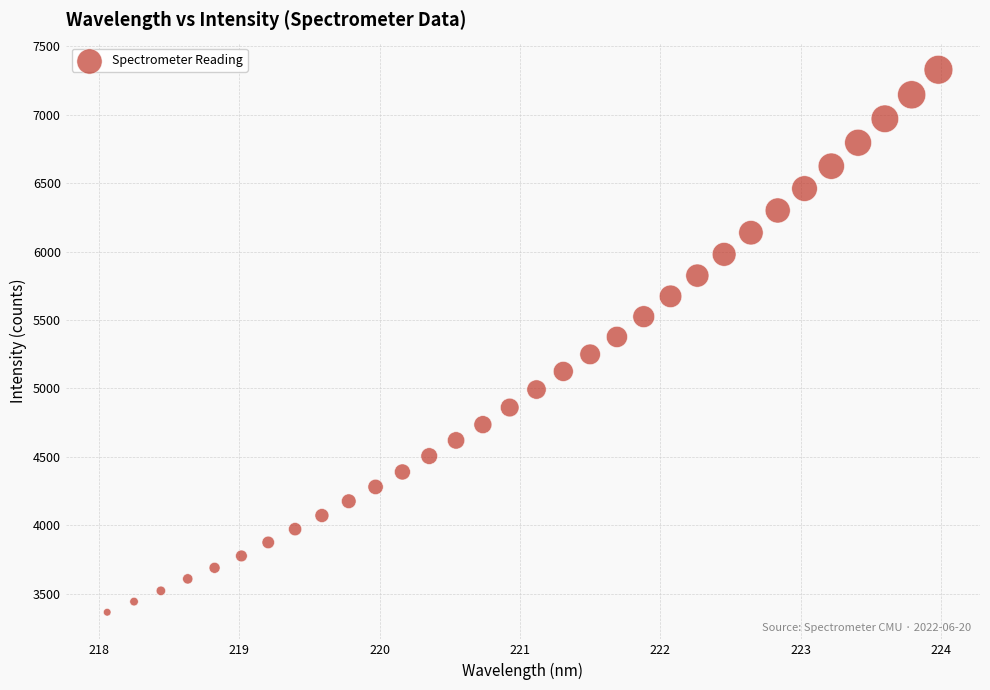

What is the range of X values (max minus min)?

5.9